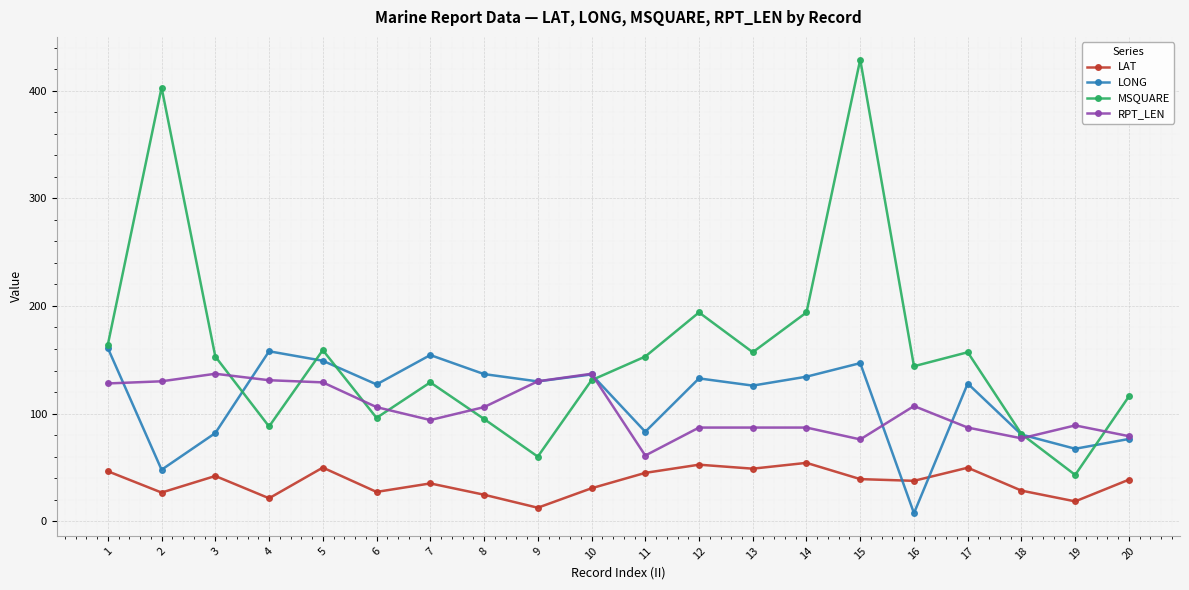

How many data points in RPT_LEN are less than 106?

10